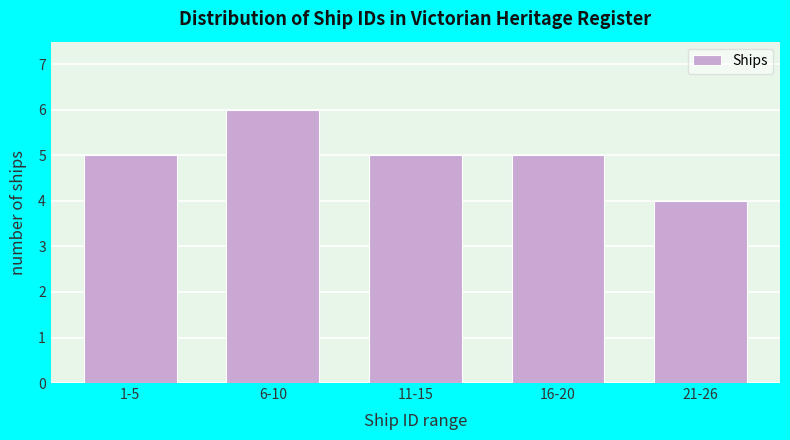

Reading left to right, list all the values displayed in this chart.

1-5=5	6-10=6	11-15=5	16-20=5	21-26=4